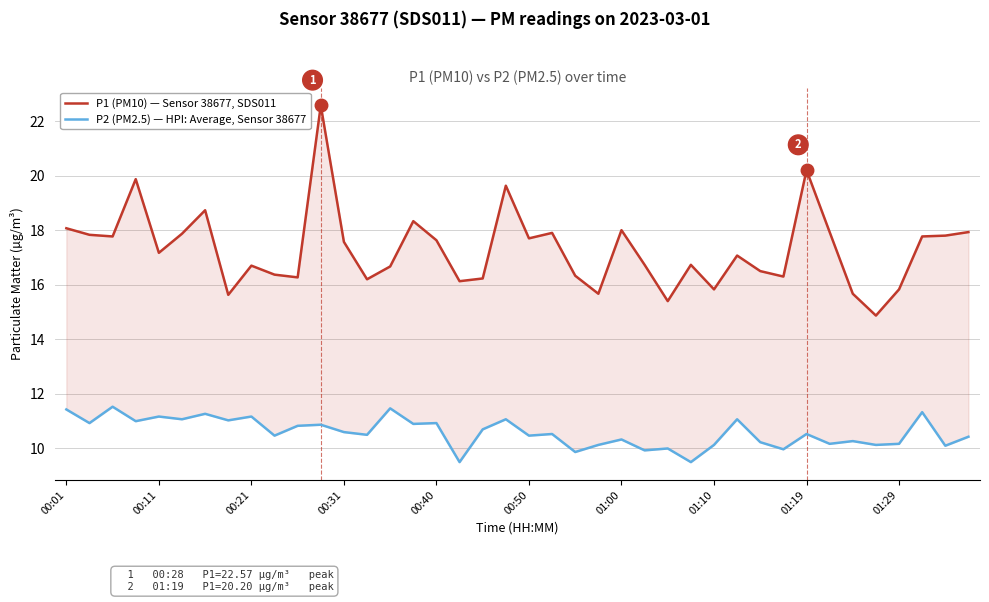

How many lines are shown in the chart?

2